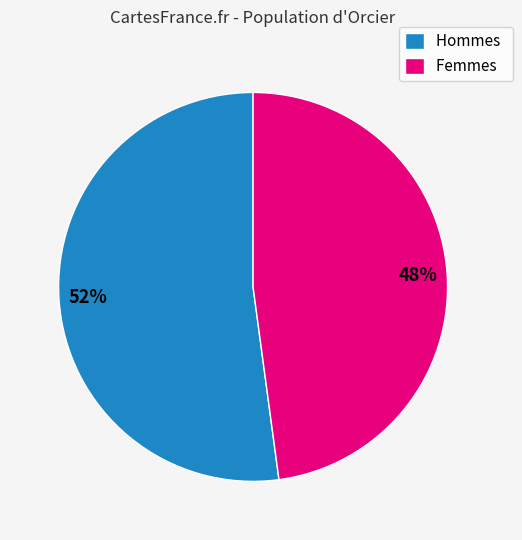

Count the number of slices in the pie.

2